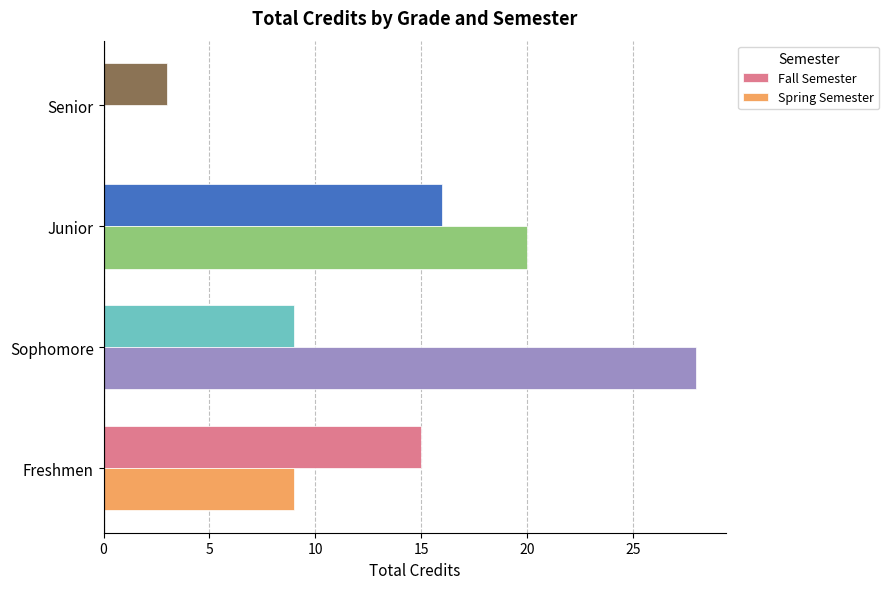

Between Freshmen and Junior, which series saw the biggest shift?

Spring Semester